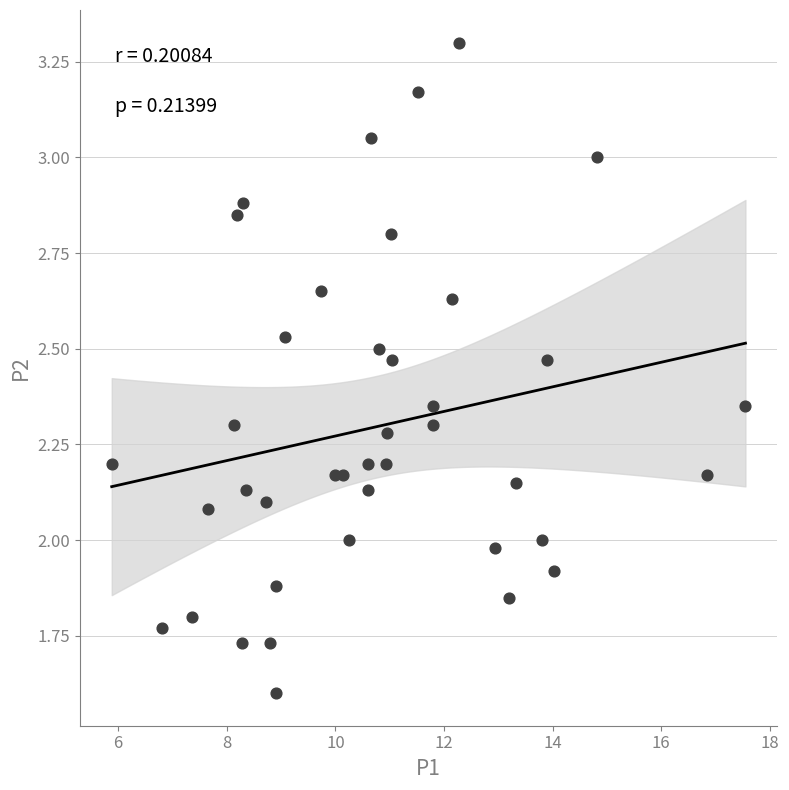

What is the range of X values (max minus min)?

11.7